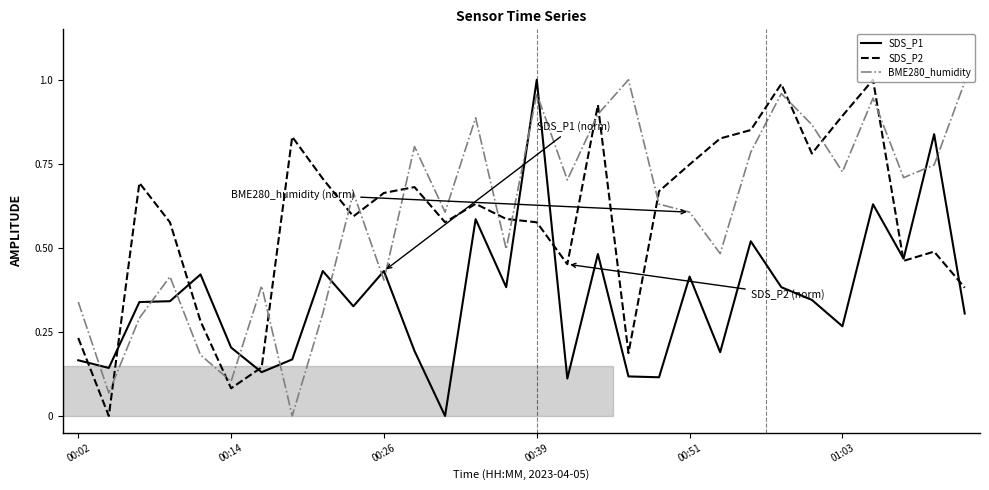

True or false: SDS_P2 and BME280_humidity cross at least once.

True